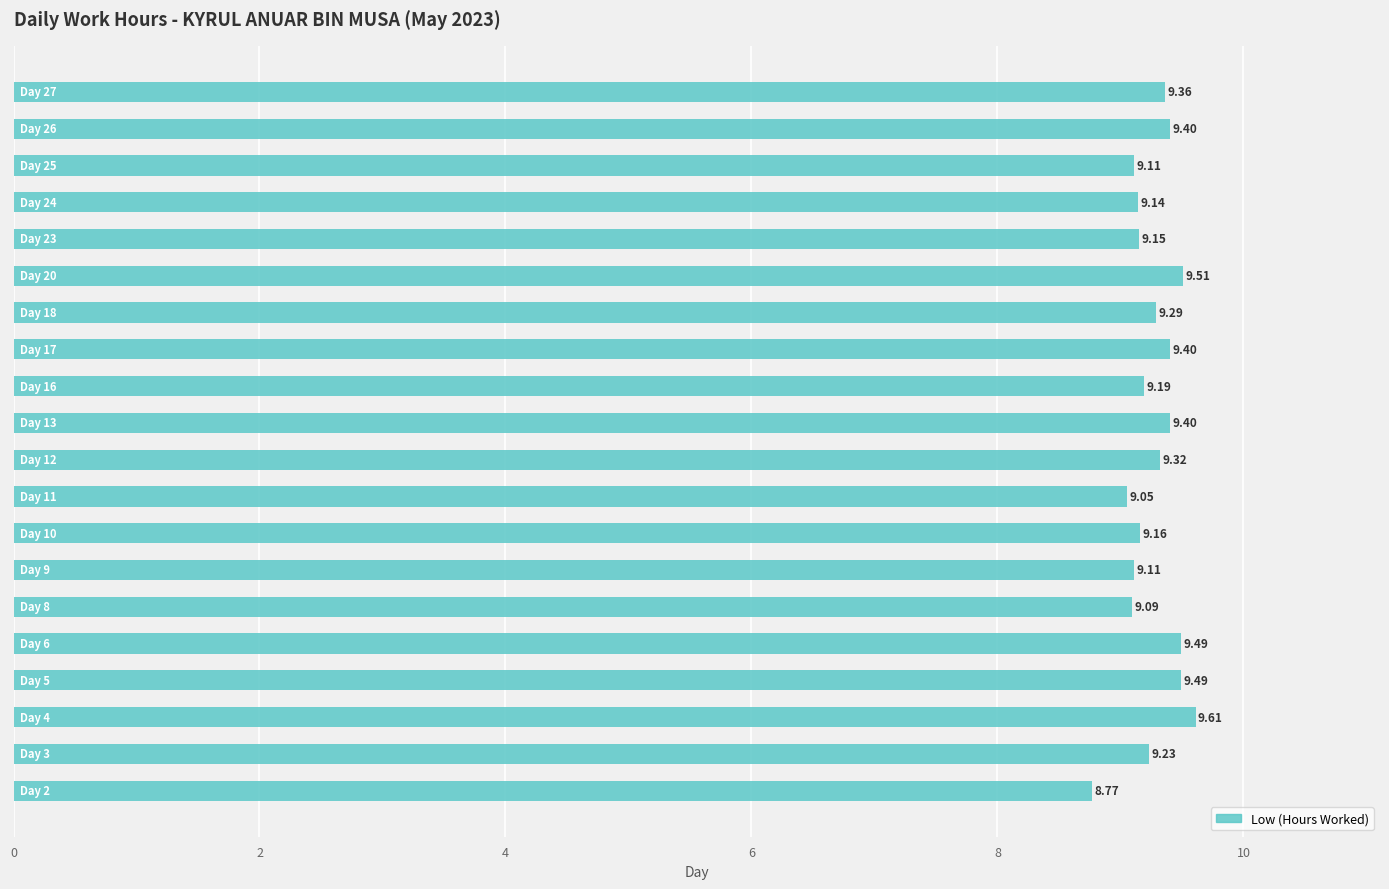

What is the change in value from 3 to 5?

+0.3